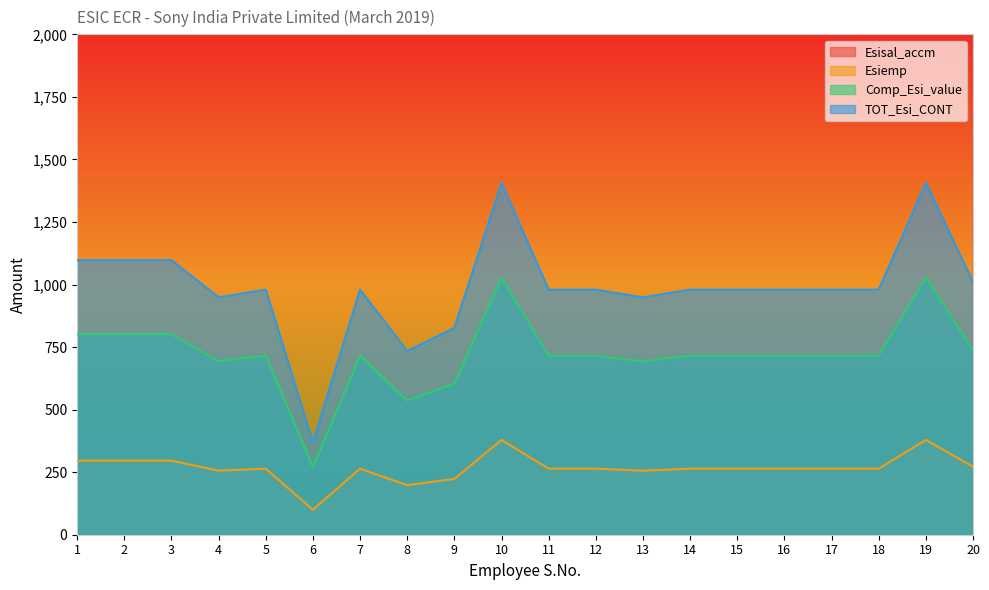

How many data points does each series have?

20